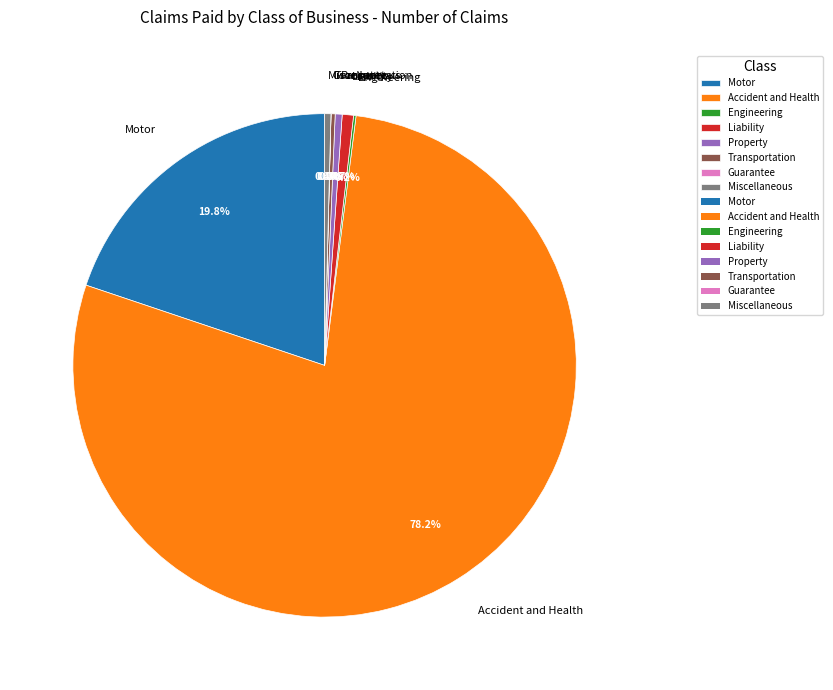

Approximately how many times larger is the value at Miscellaneous compared to Property?

0.9